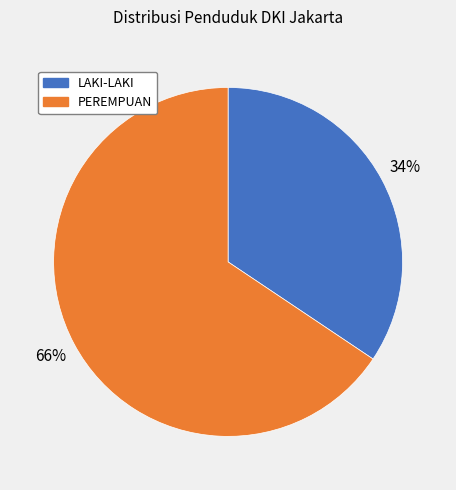

To the nearest percent, what is the average slice percentage?

50%